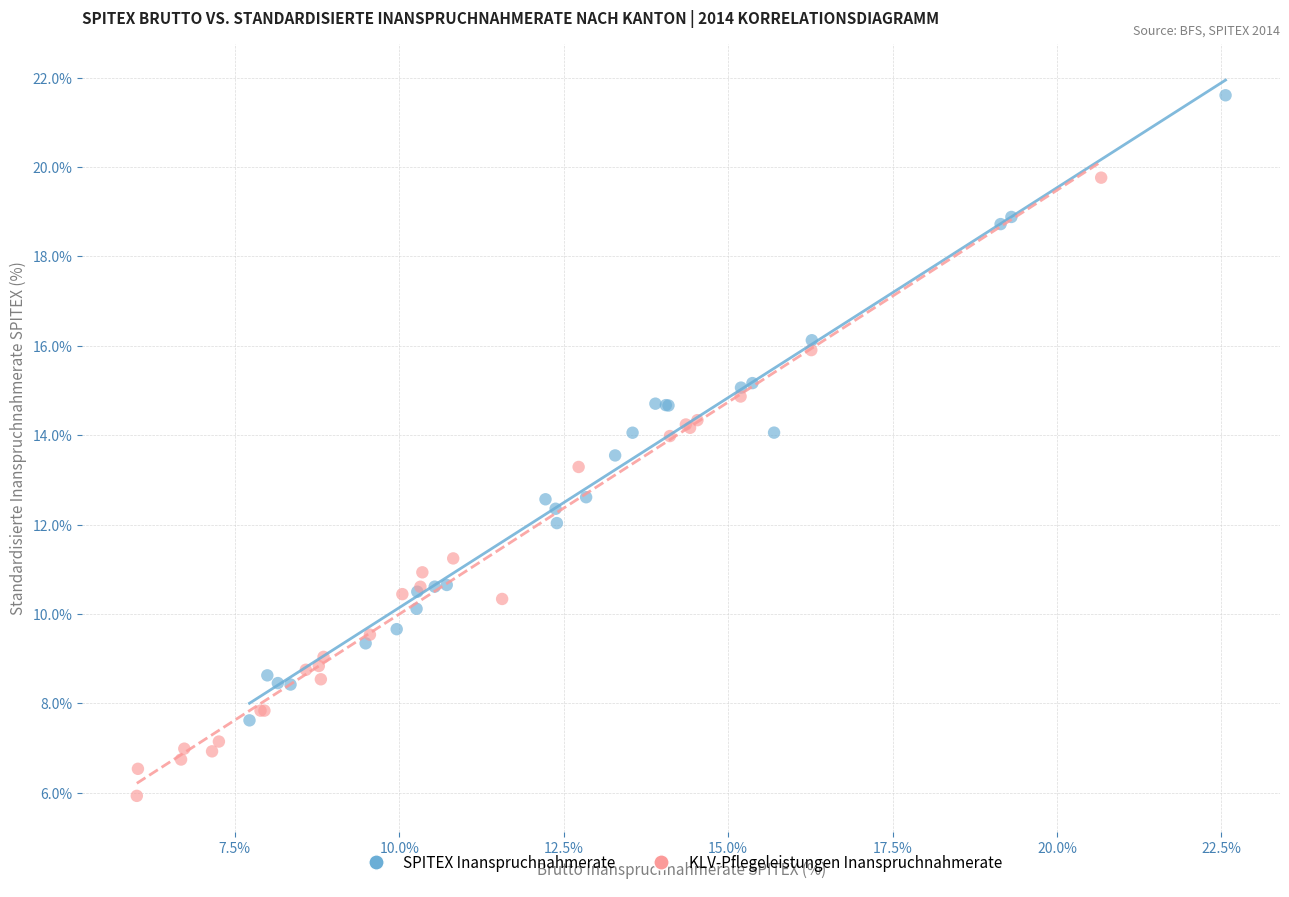

Which series contains the lowest Y value?

KLV-Pflegeleistungen Inanspruchnahmerate